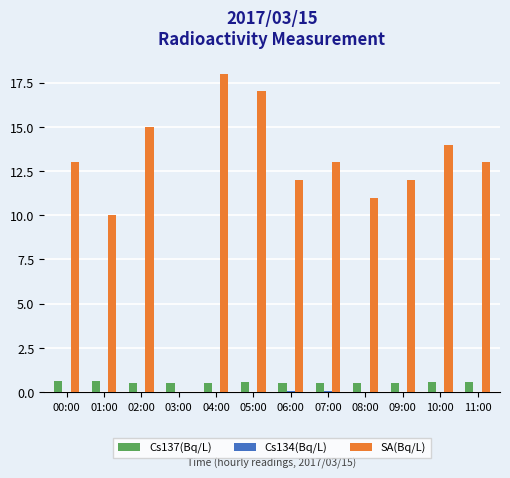

How many groups of bars are there?

12